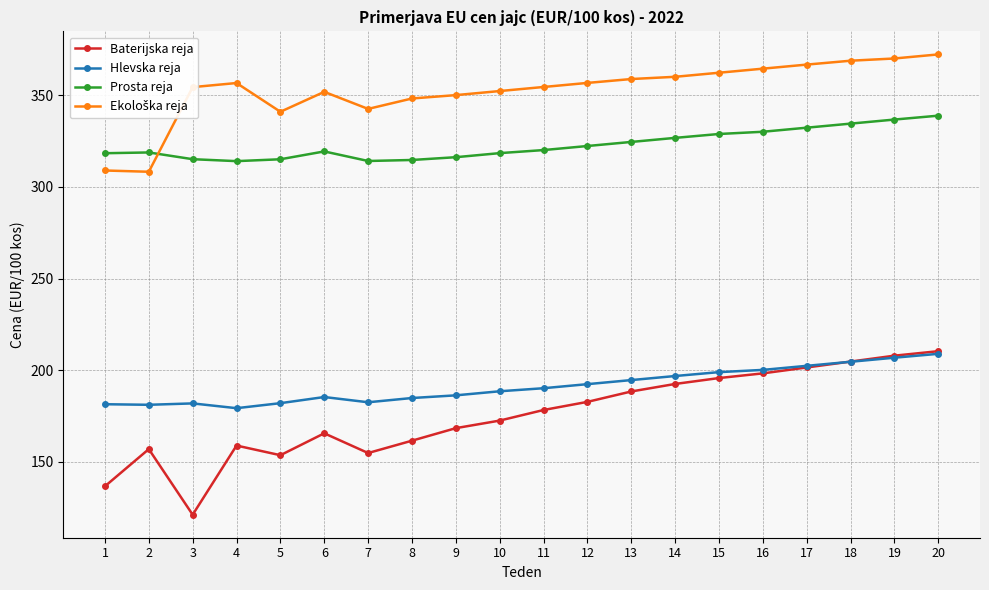

Between 6 and 15, which series saw the biggest shift?

Baterijska reja